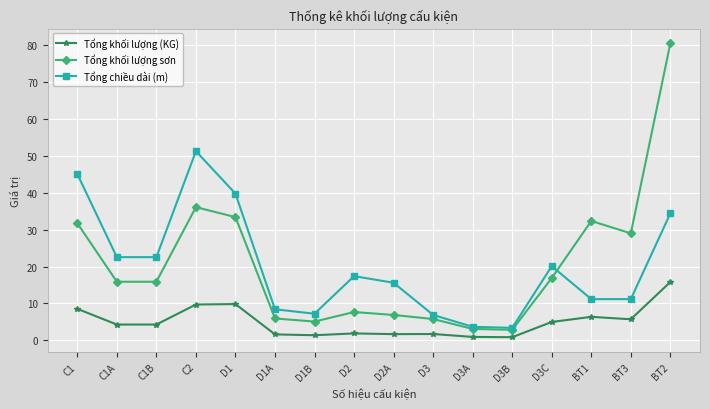

Is it true that Tổng khối lượng sơn equals 9.9 at D2A?

False